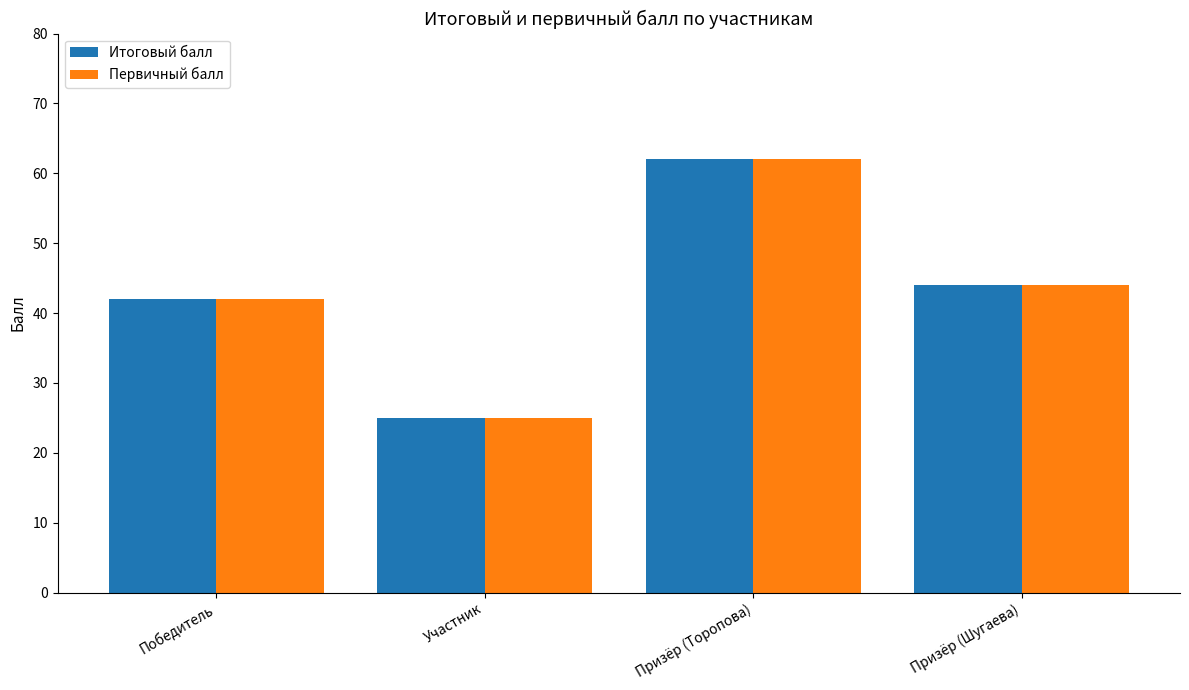

Does the chart contain stacked bars?

No